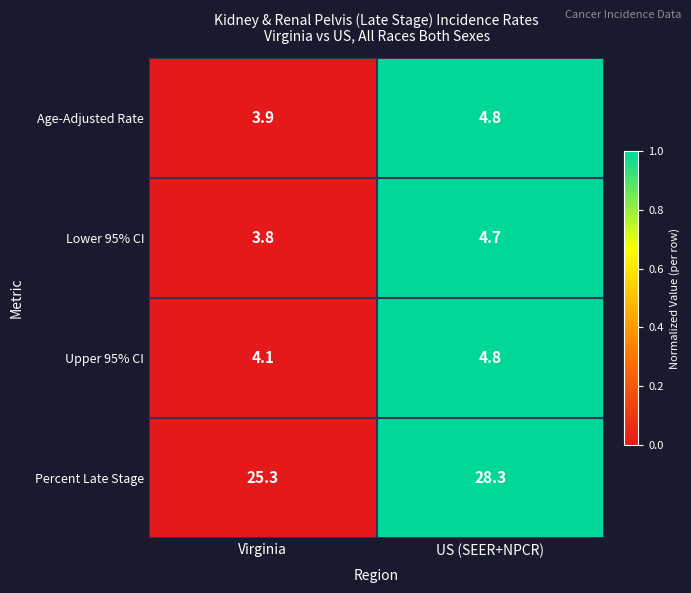

Where does the Percent Late Stage series first go above 28?

US (SEER+NPCR)